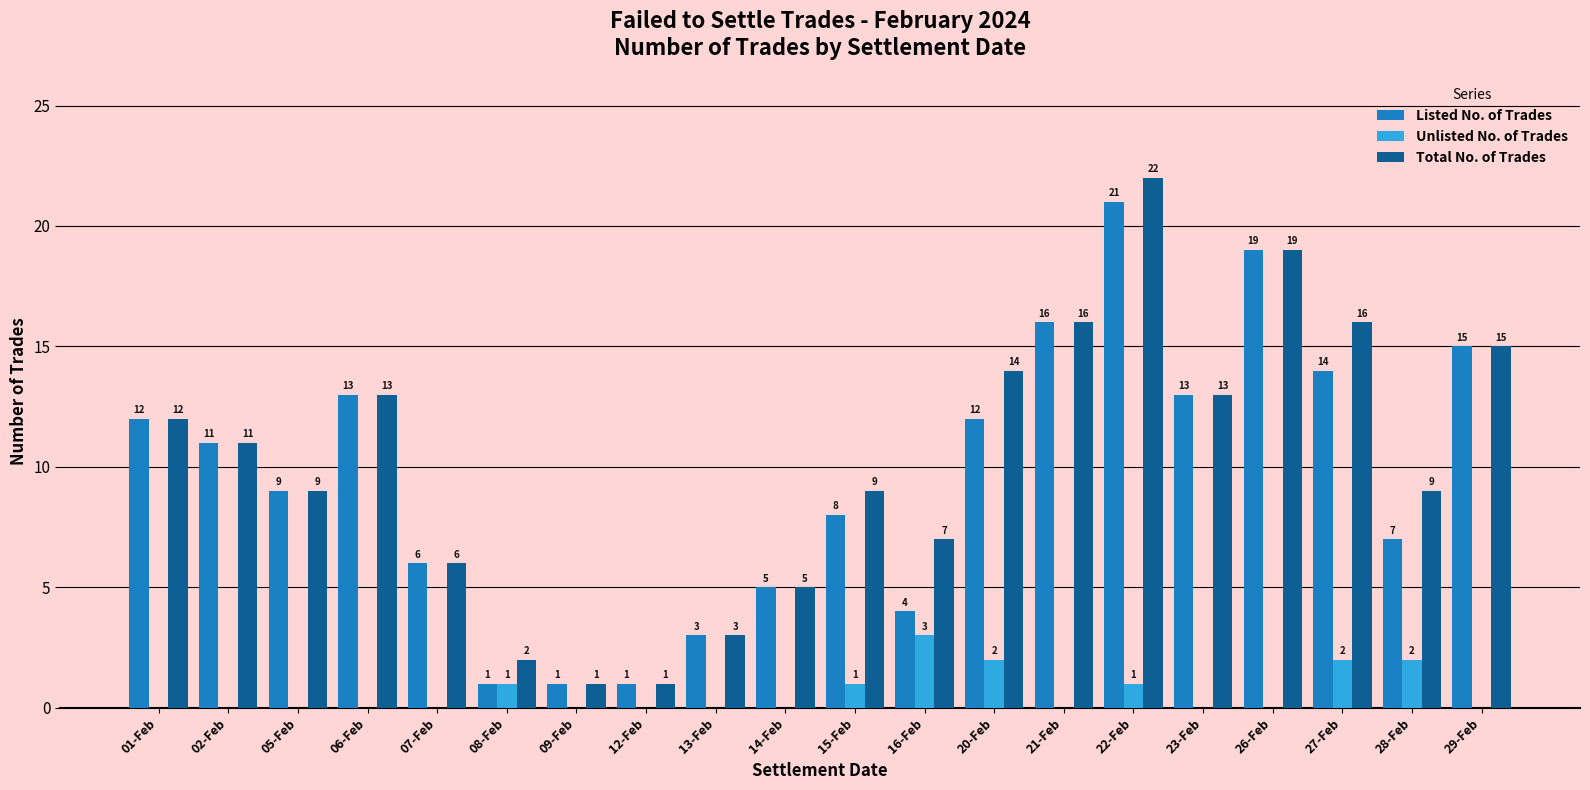

How many values in Unlisted No. of Trades are above zero?

7